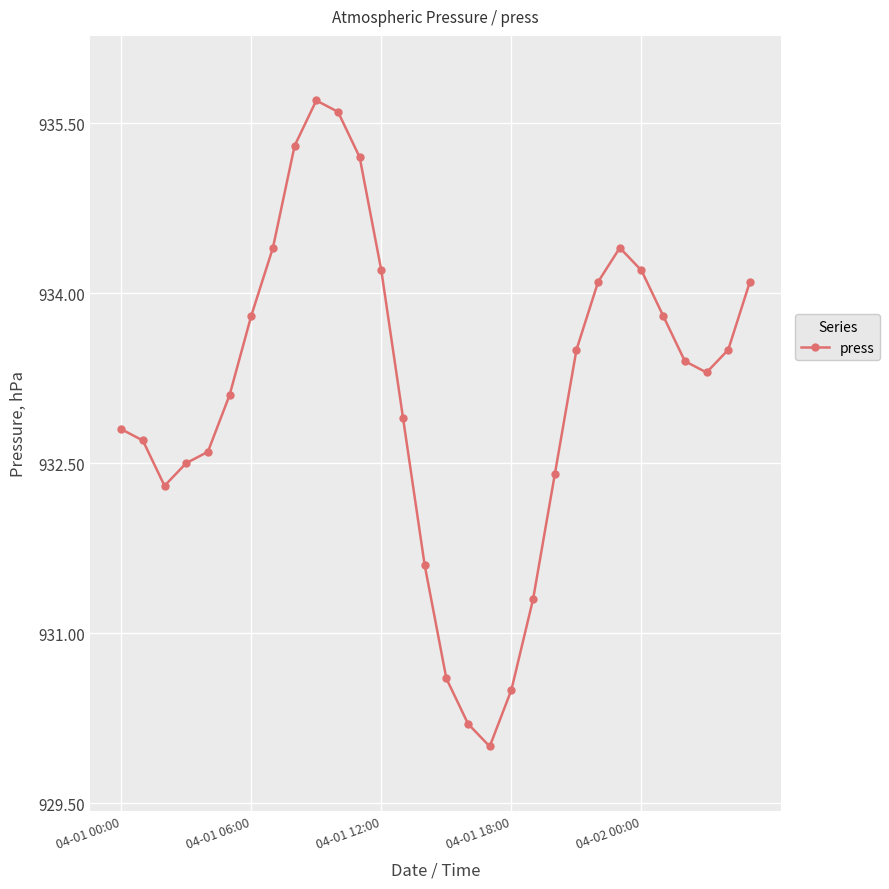

What is the sum of all values?

27994.0